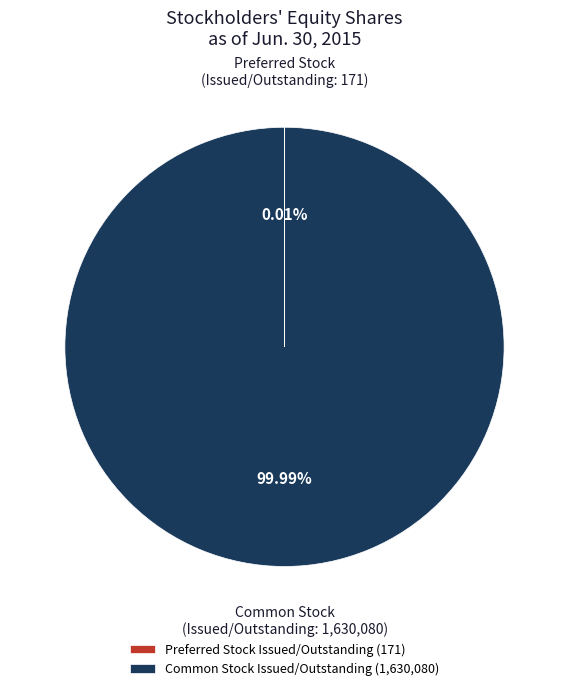

Does Common Stock Issued/Outstanding (1,630,080) represent more than half of the total?

Yes